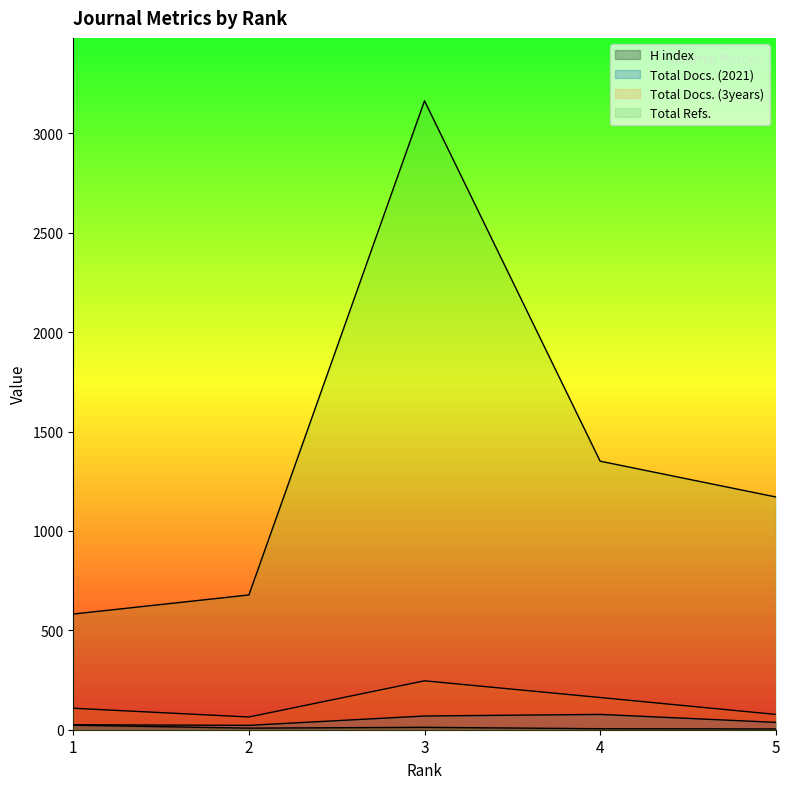

Which category has the highest value across all series?

3